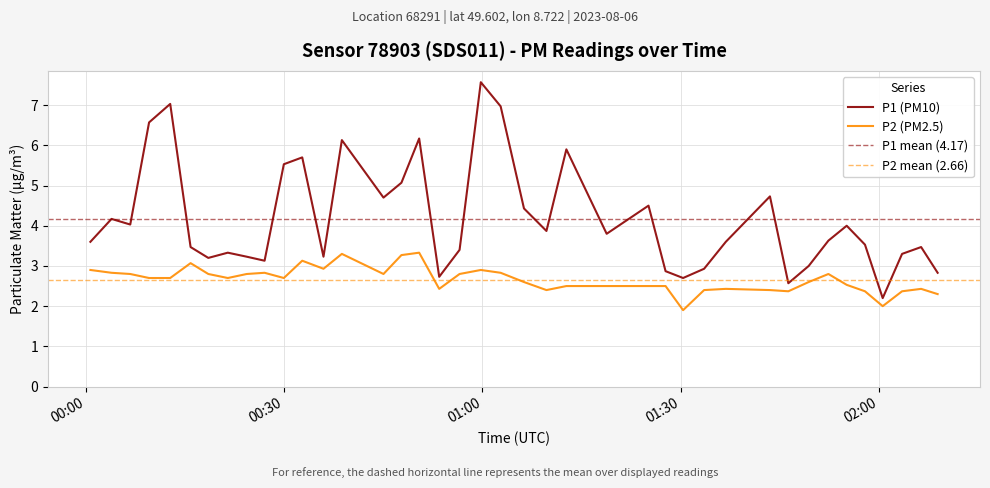

What is the sum of all P2 values?

106.5